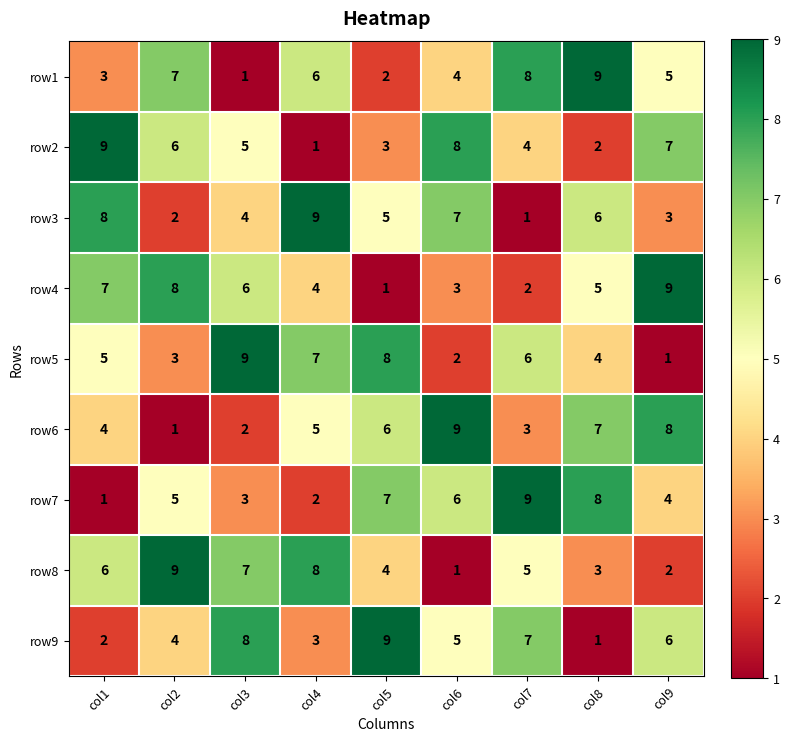

What is the total value across all series at col4?

45